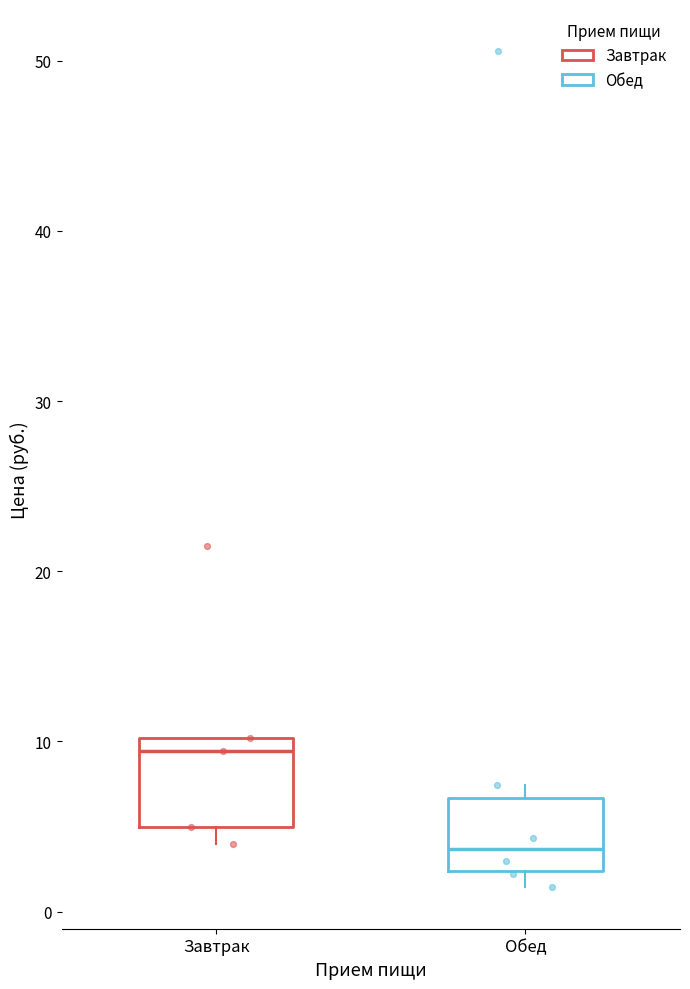

Which box's median line is the highest?

Завтрак